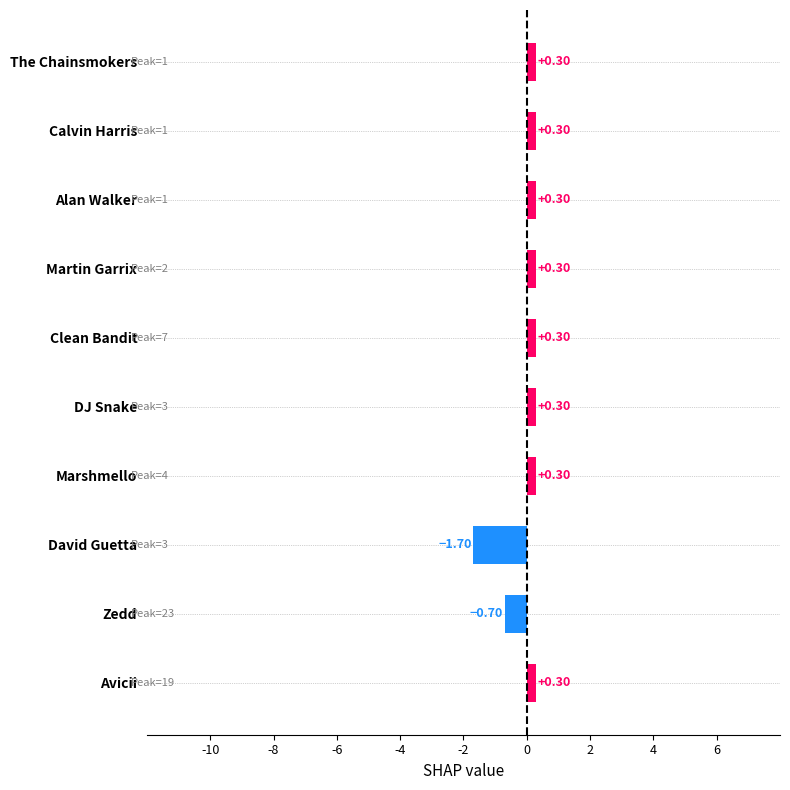

How many values are below 0?

2